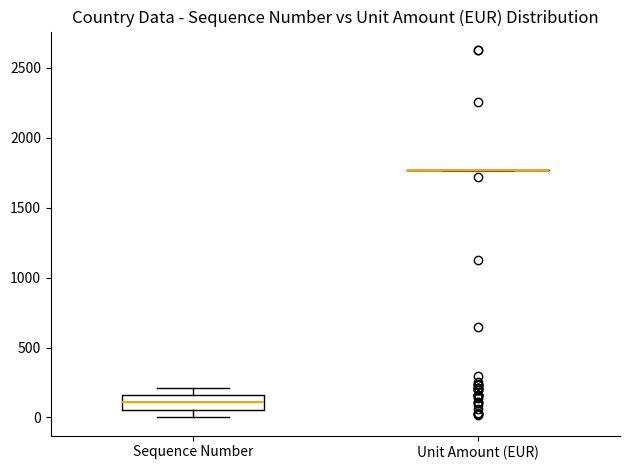

Reading left to right, read every box against the y-axis: the position of its median line, the range the box covers, and the ends of its whiskers. The values are not printed on the chart, so give them approximately, as read against the axis.

Sequence Number: median 100, box 50 to 150, whiskers 0 to 200
Unit Amount (EUR): box collapsed to a line at 1750, whiskers 1750 to 1750